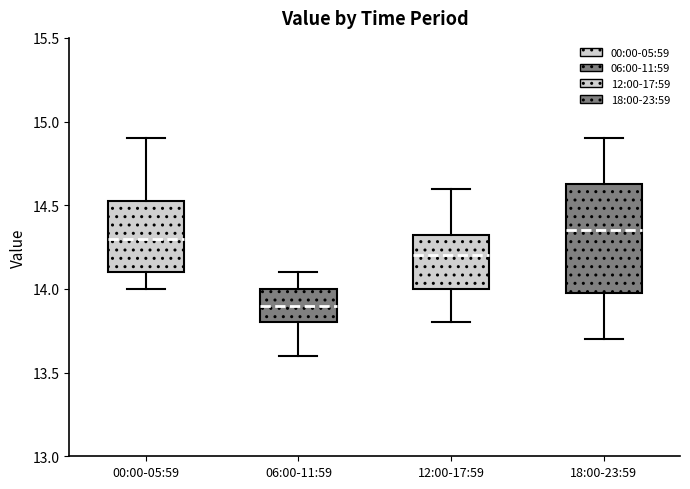

Reading left to right, transcribe this box plot: for each box, give where its median line is, the range the box spans, and where its two whiskers end, as read against the y-axis. The values are not printed on the chart, so give them approximately, as read against the axis.

00:00-05:59: median 14.30, box 14.10 to 14.55, whiskers 14.00 to 14.90
06:00-11:59: median 13.90, box 13.80 to 14.00, whiskers 13.60 to 14.10
12:00-17:59: median 14.20, box 14.00 to 14.35, whiskers 13.80 to 14.60
18:00-23:59: median 14.35, box 14.00 to 14.65, whiskers 13.70 to 14.90